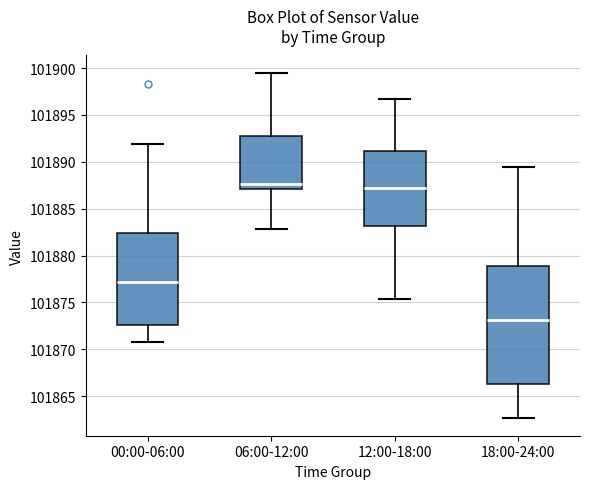

Where does the upper whisker of the box for 18:00-24:00 end on the y-axis? The values are not printed on the chart, so give them approximately, as read against the axis.

101889.5